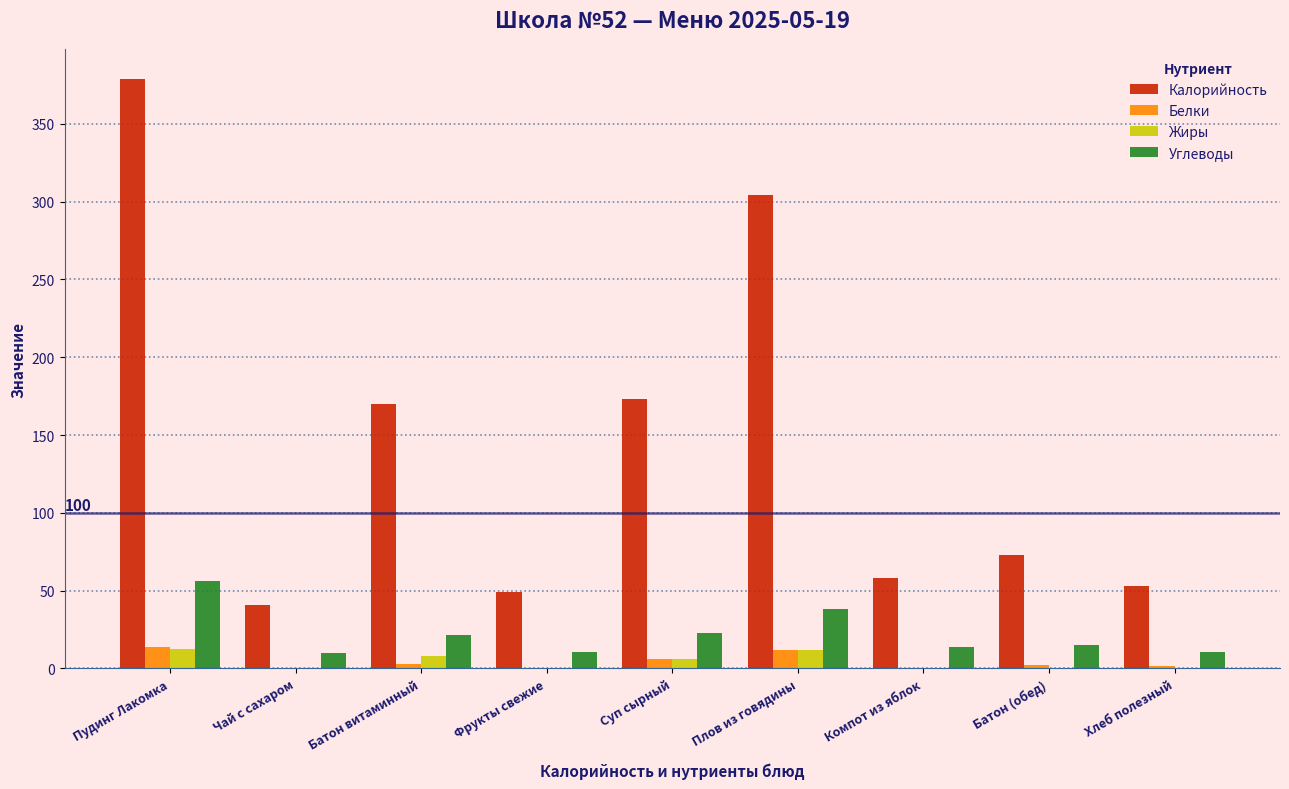

Which category has the highest value across all series?

Пудинг Лакомка